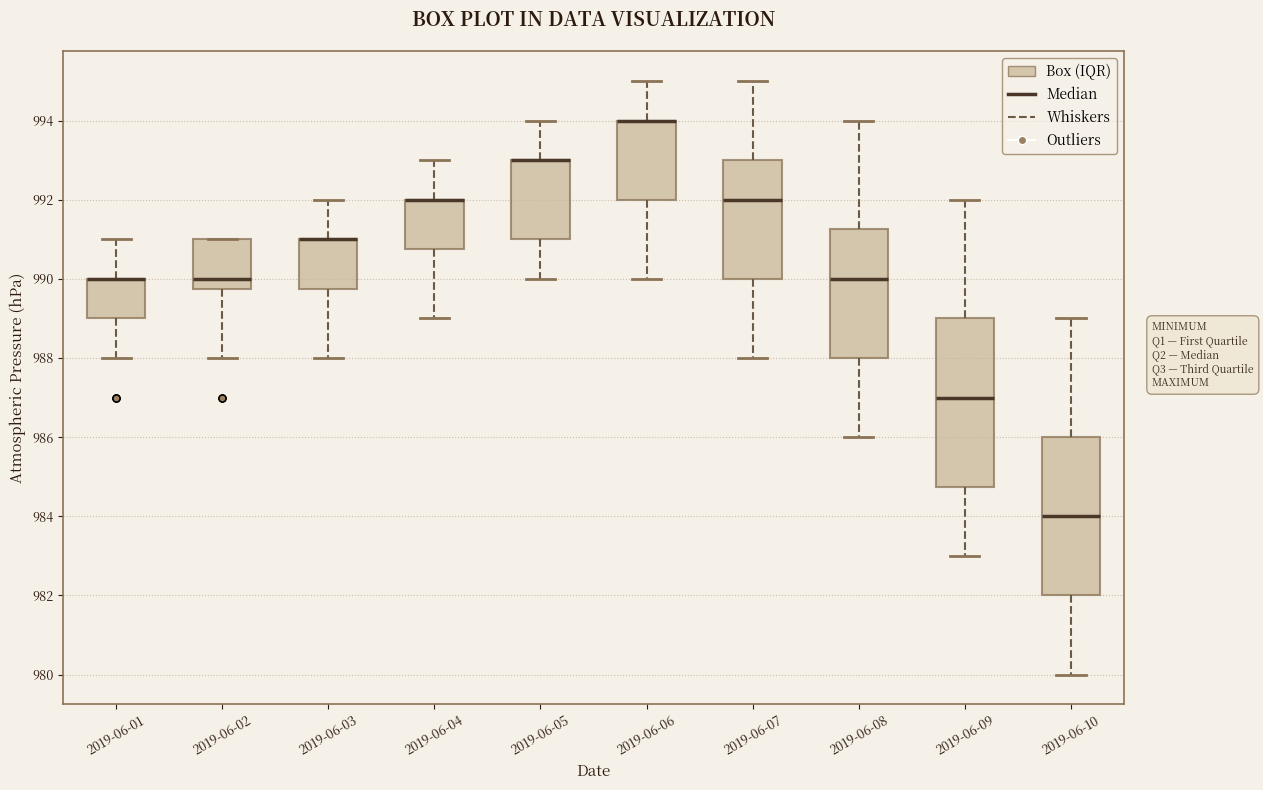

Where is the lower edge of the box for 2019-06-09 on the y-axis? The values are not printed on the chart, so give them approximately, as read against the axis.

984.8